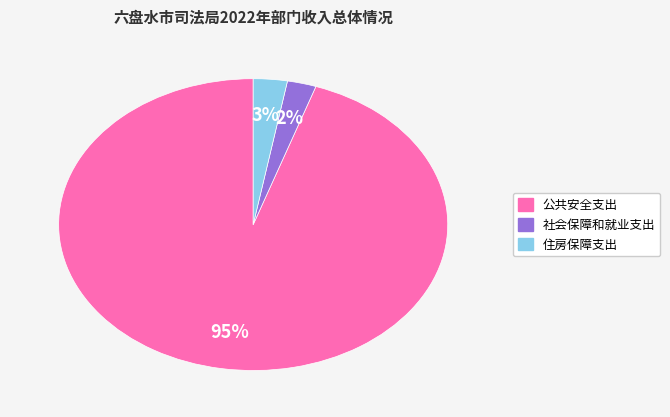

Combined, do 住房保障支出 and 社会保障和就业支出 account for over 50%?

No